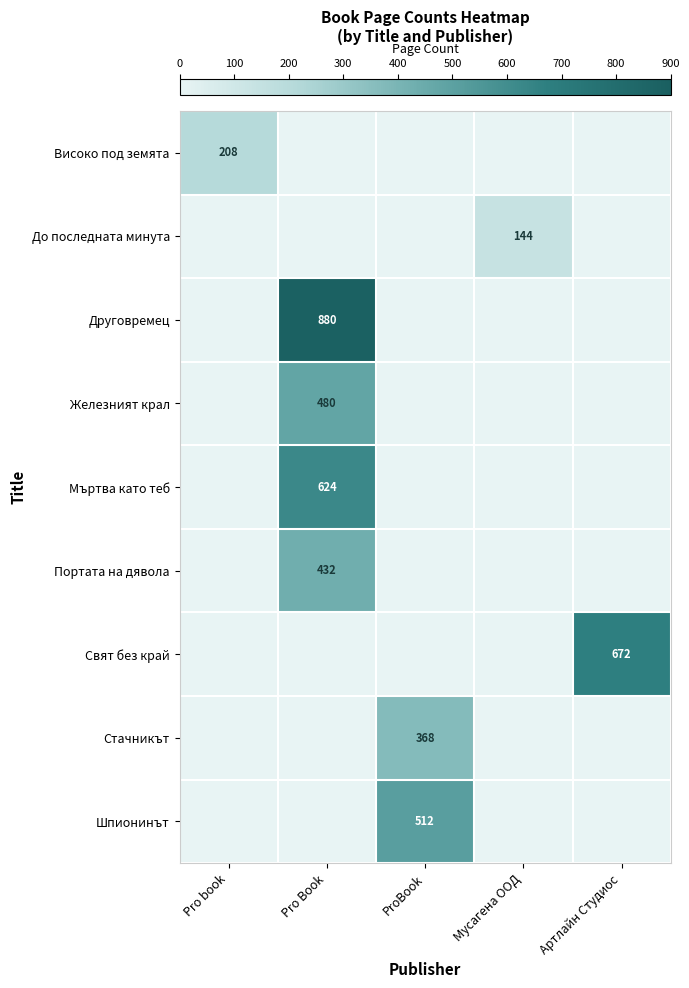

True or false: Мъртва като теб has a value of 1071 at Pro Book.

False